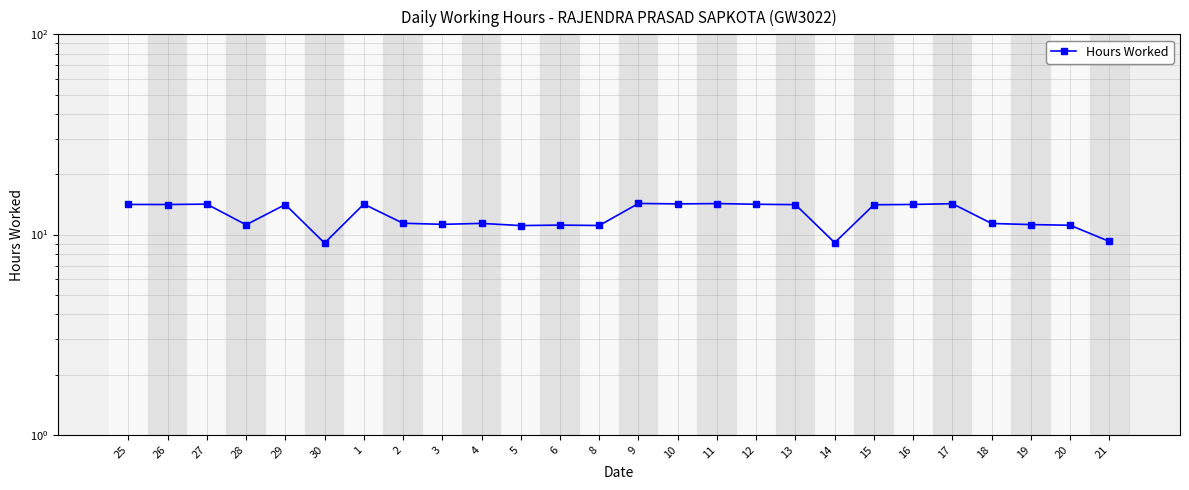

What position from the right is 26?

25